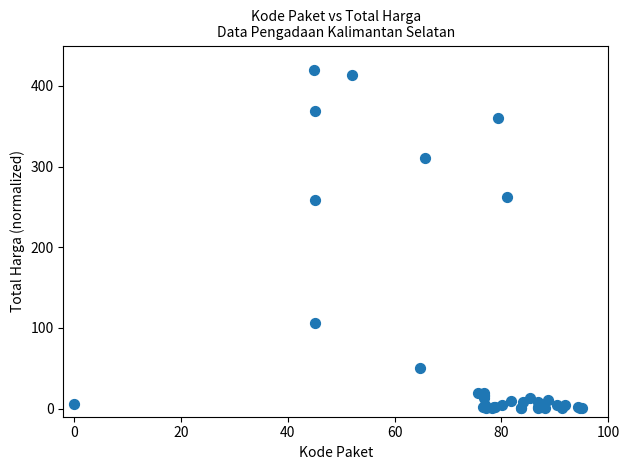

What Y value in the scatter plot is closest to 210?

258.1